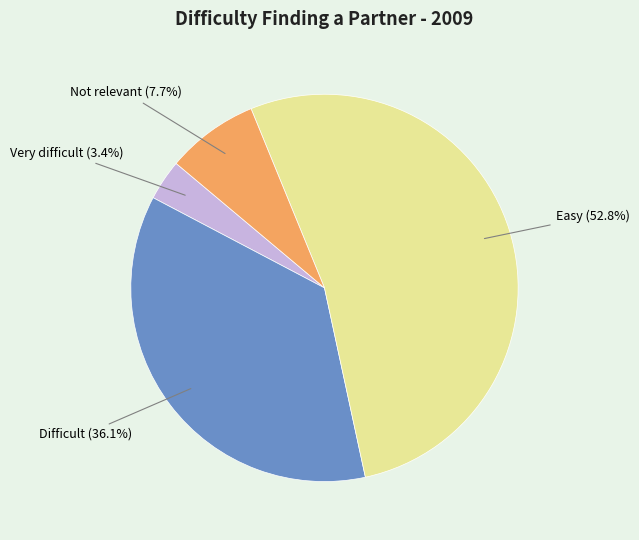

Which has a higher value, Not relevant or Difficult?

Difficult